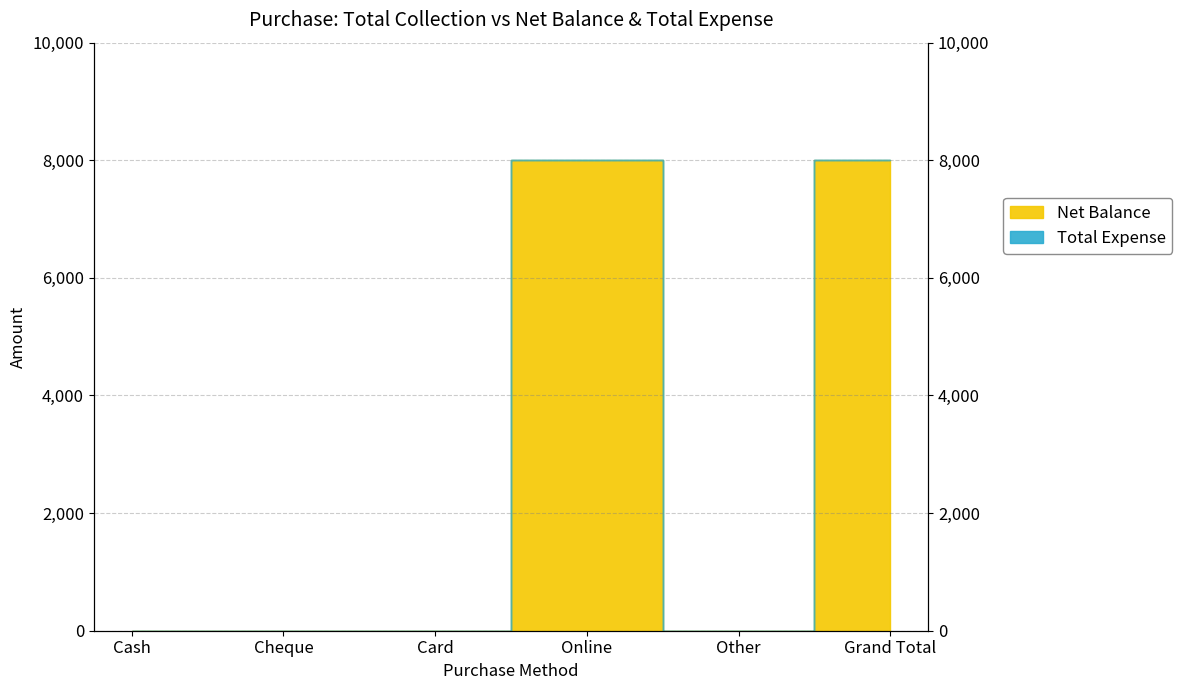

Reading left to right, extract all data points from this chart.

Cash=0	Cheque=0	Card=0	Online=8000	Other=0	Grand Total=8000